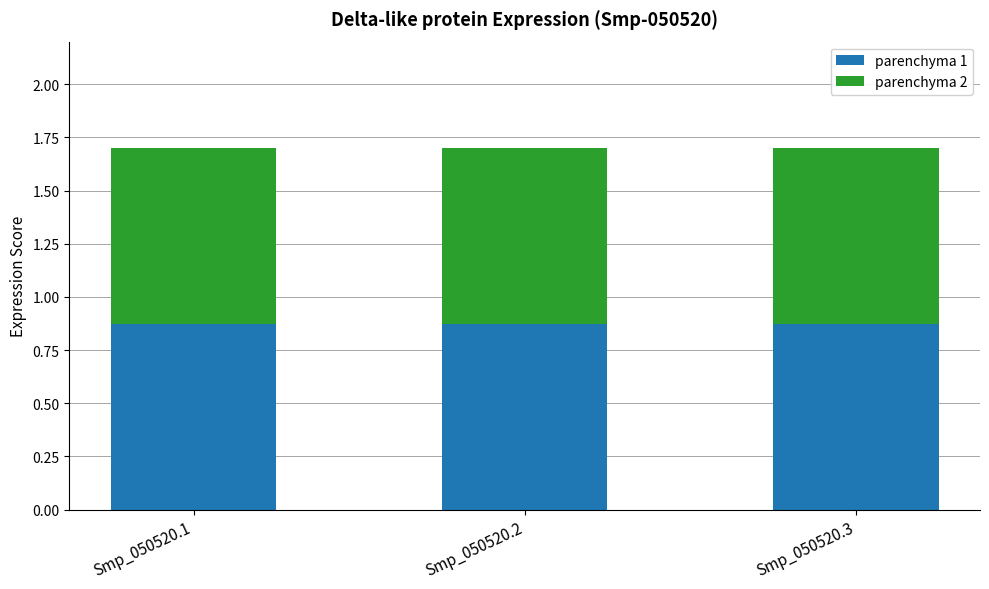

True or false: parenchyma 1 has a value of 0.6 at Smp_050520.2.

False